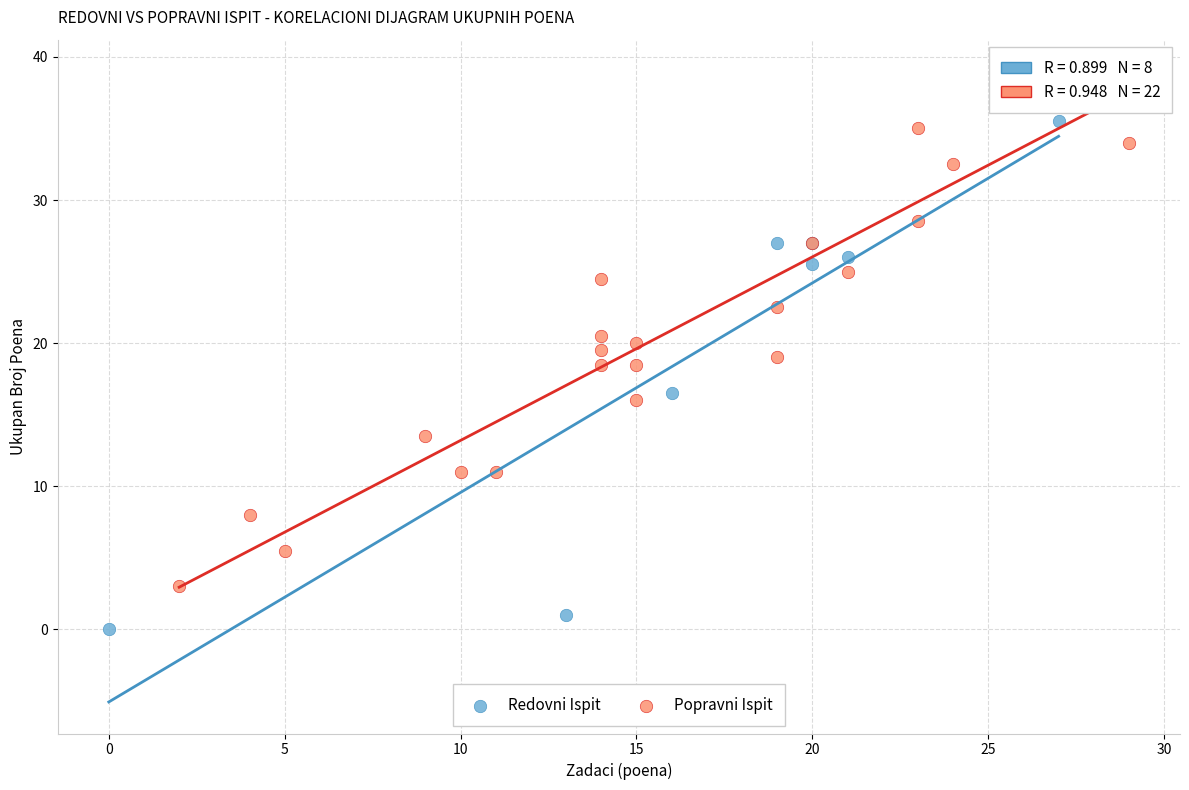

Which series reaches the maximum Y coordinate?

Popravni Ispit